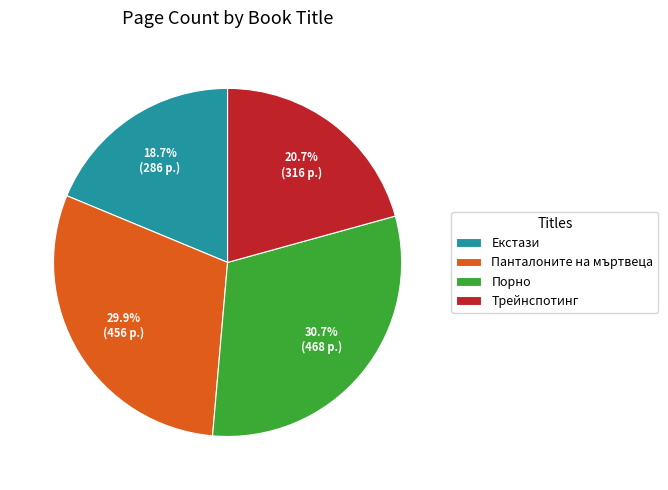

To the nearest percent, what percentage of the pie is Порно?

31%